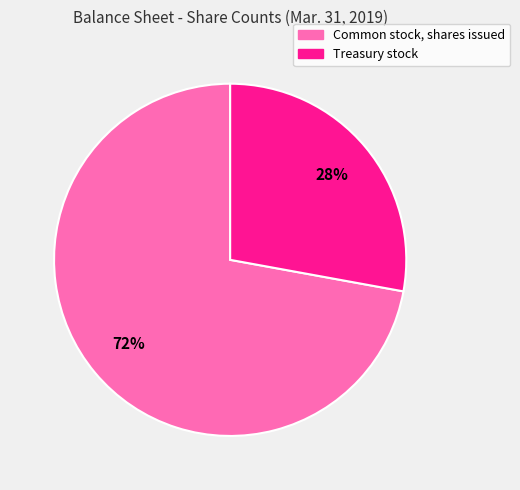

Which category has the smallest portion of the pie?

Treasury stock